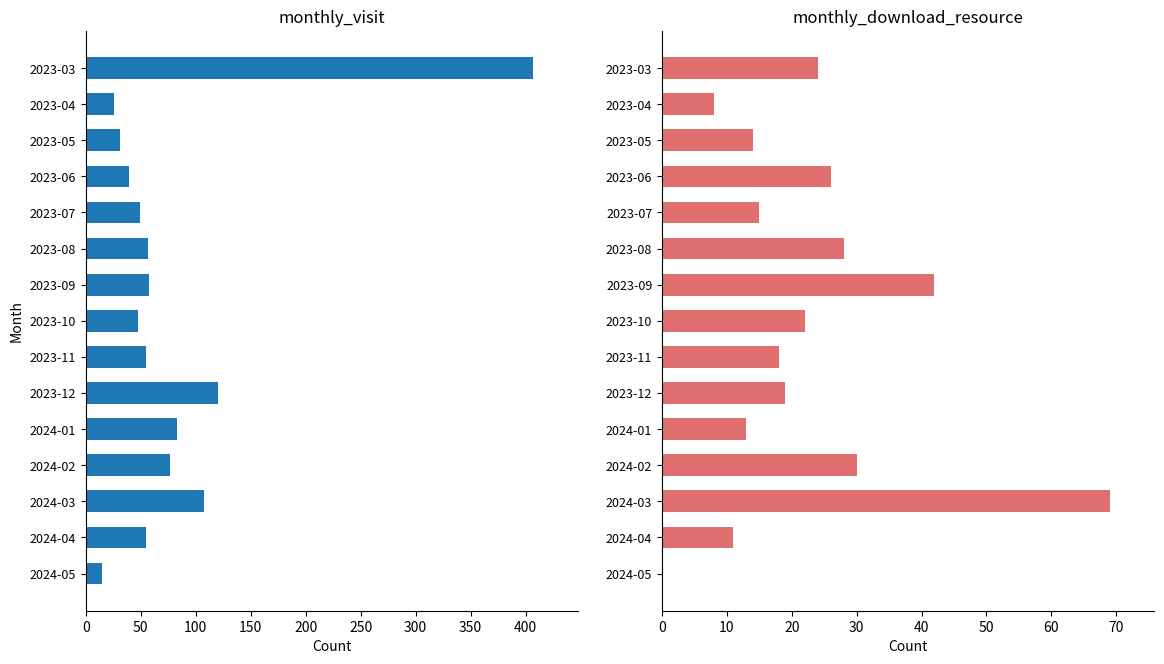

How many bars are there in each group?

2